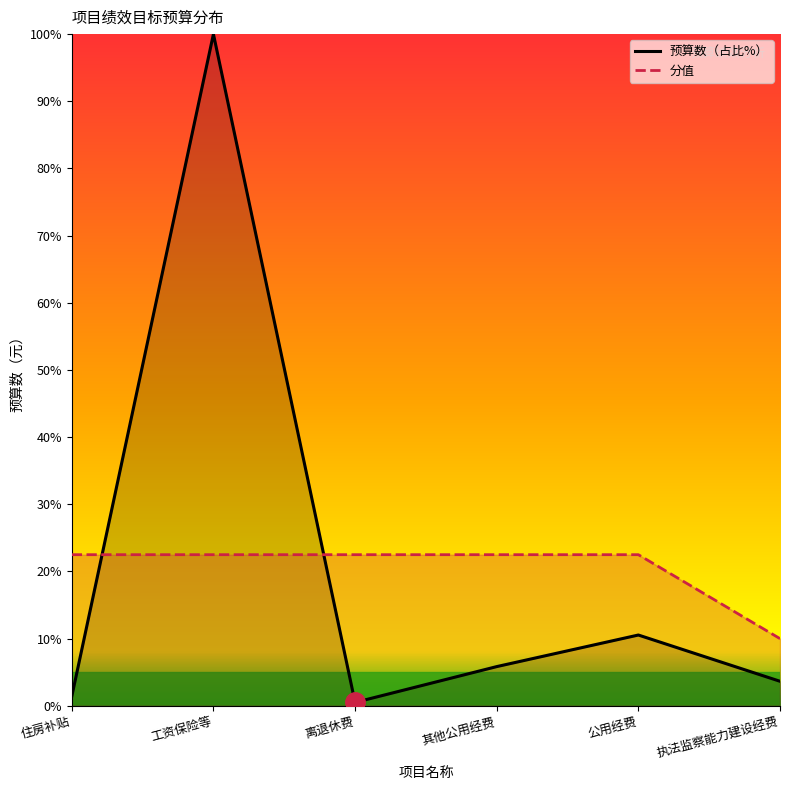

After their last crossing, which series has the higher values: 分值 or 预算数?

分值